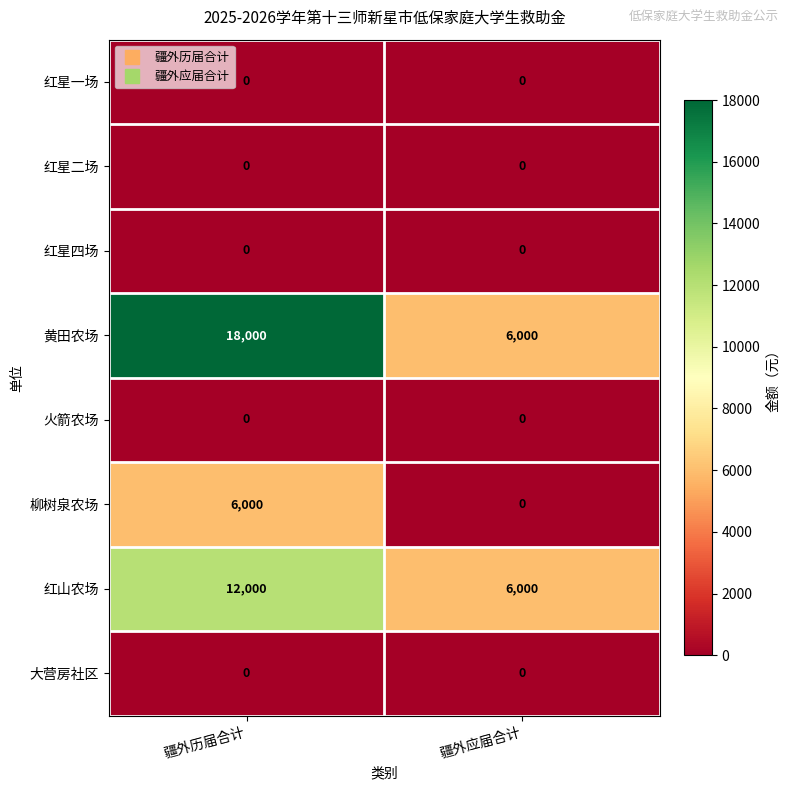

At which category is the sum across all series the highest?

疆外历届合计